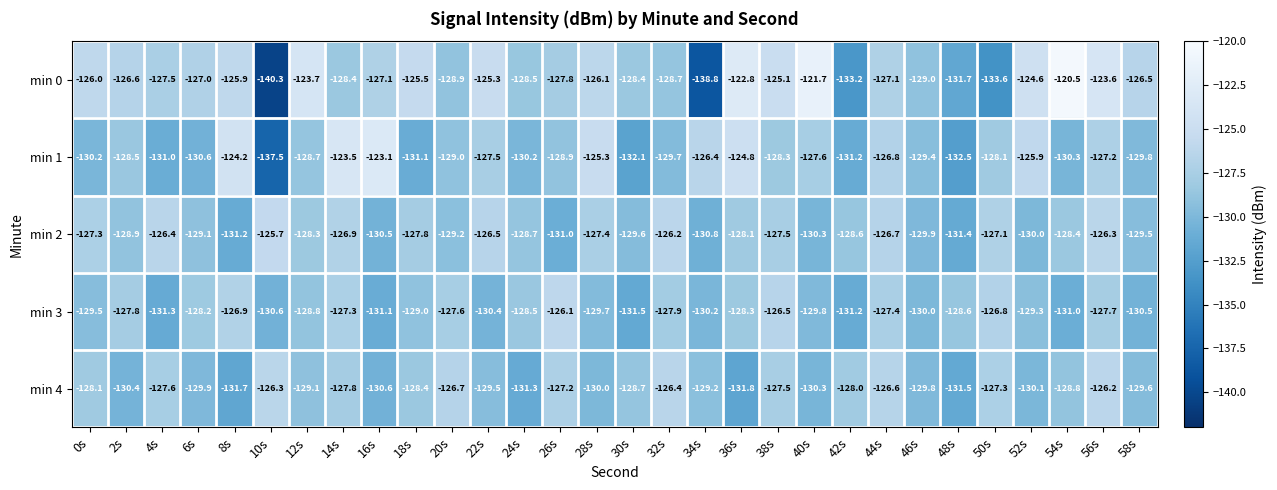

What is the sum of all min 3 values?

-3869.5